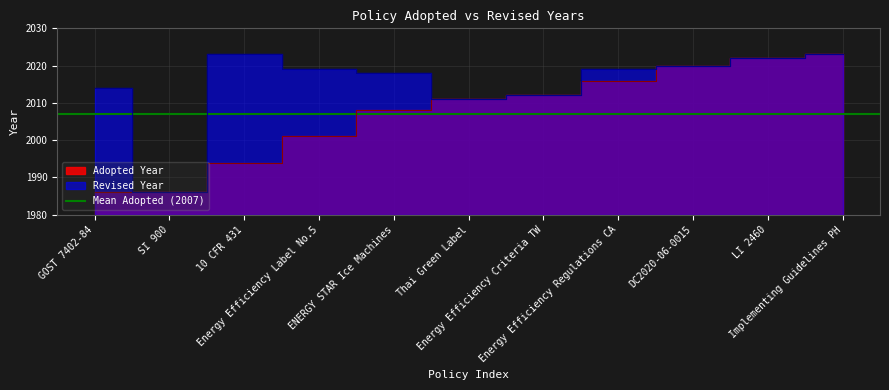

How many data points does each series have?

11